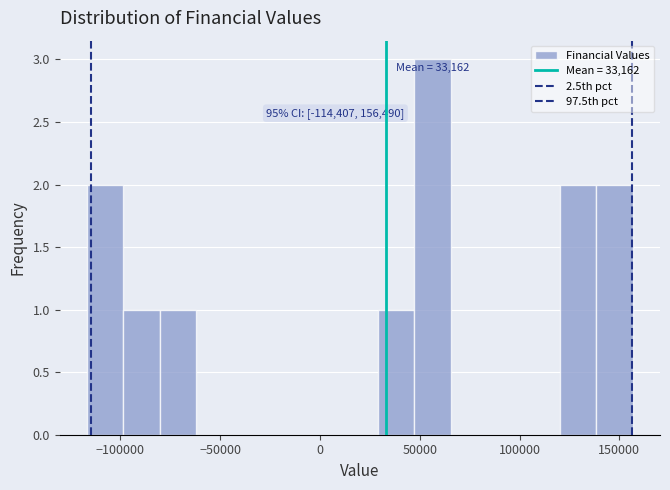

Around what value on the x-axis is the tallest bar? Give the approximate position of its centre, as read against the axis.

55000